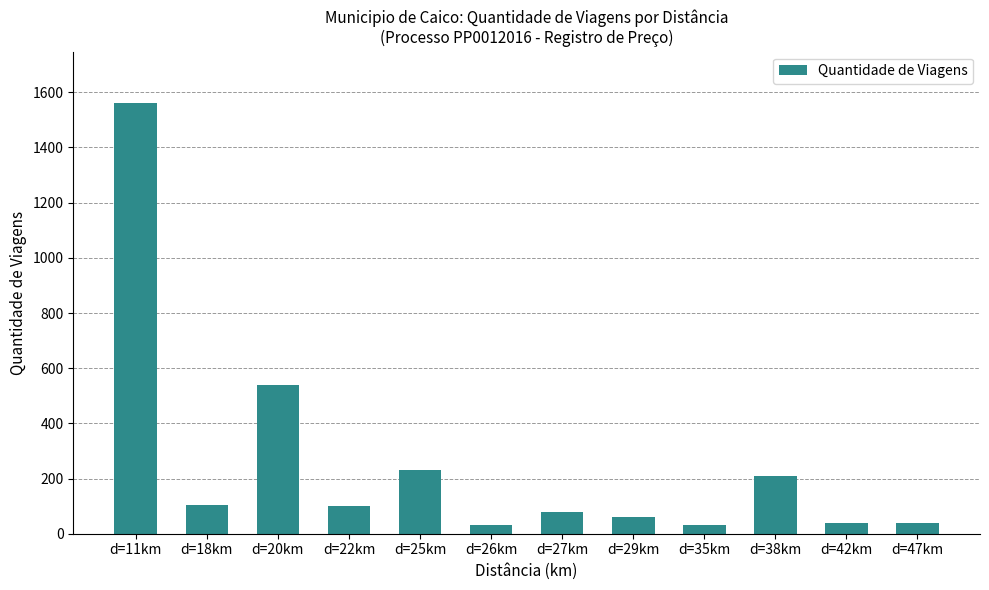

What is the change in value from d=11km to d=38km?

-1350